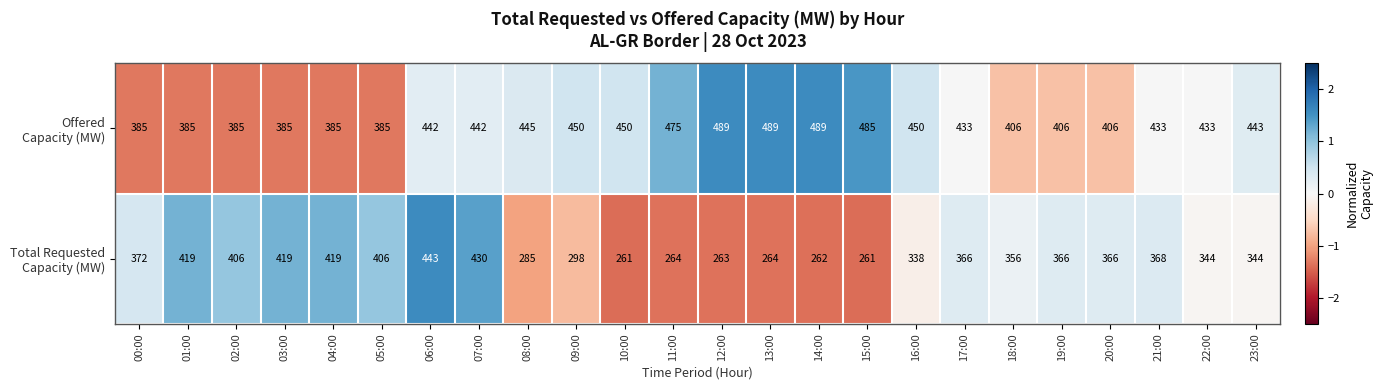

At how many categories does at least one series exceed 389?

23